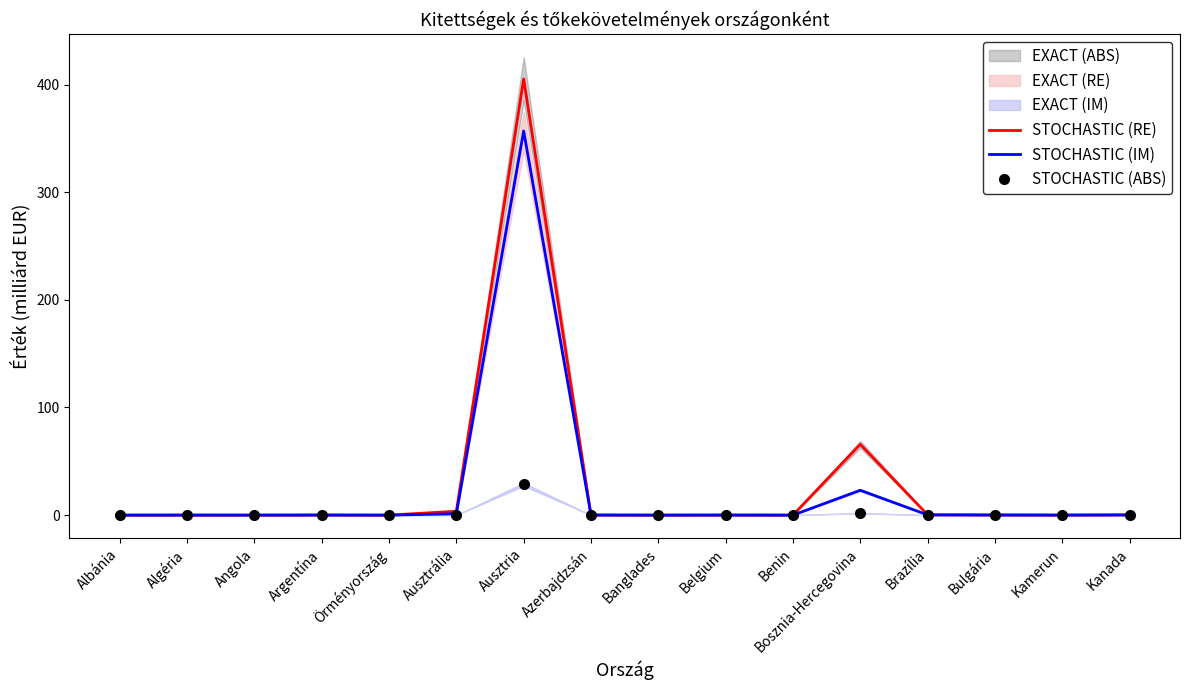

What is the greatest value displayed?

405.2